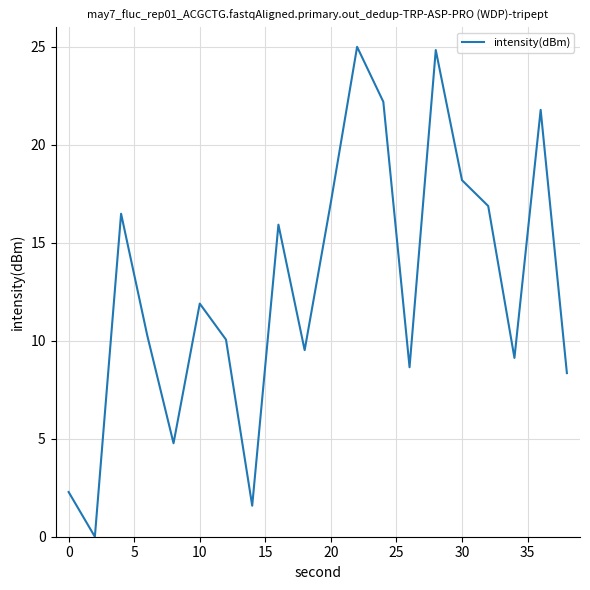

What is the greatest value displayed?

25.0